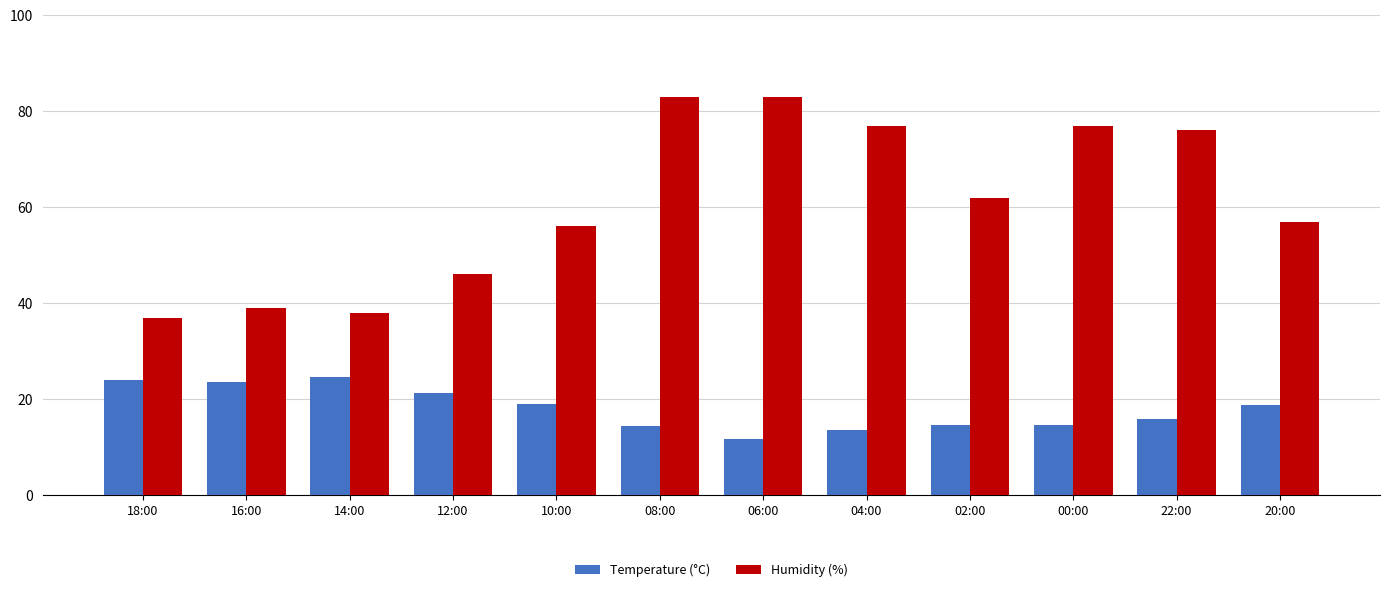

Is it true that Humidity (%) equals 56.0 at 10:00?

True